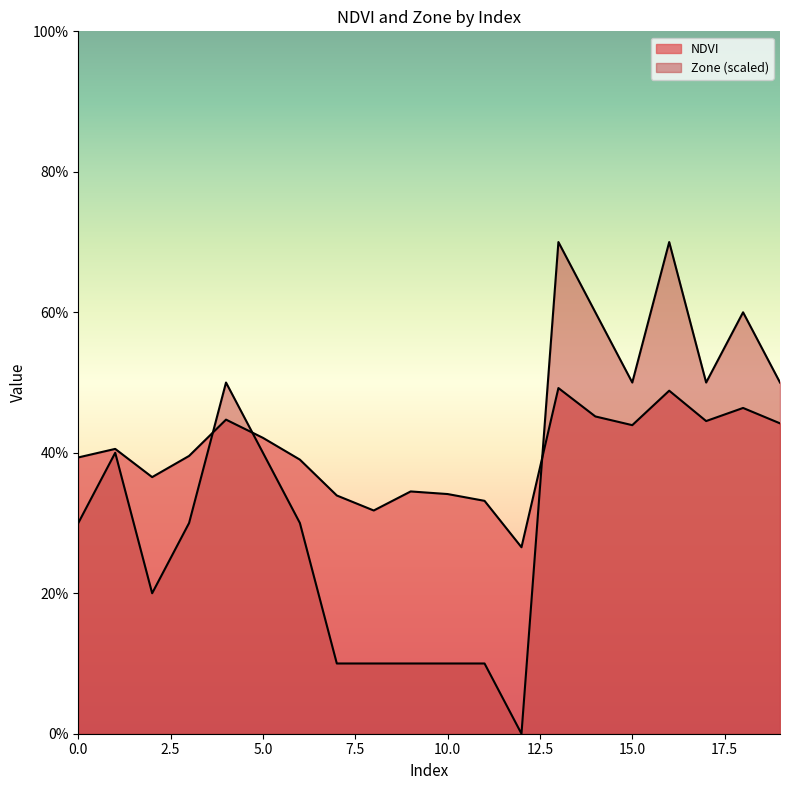

Is the value of NDVI at 15 greater than the value of Zone at 0?

Yes